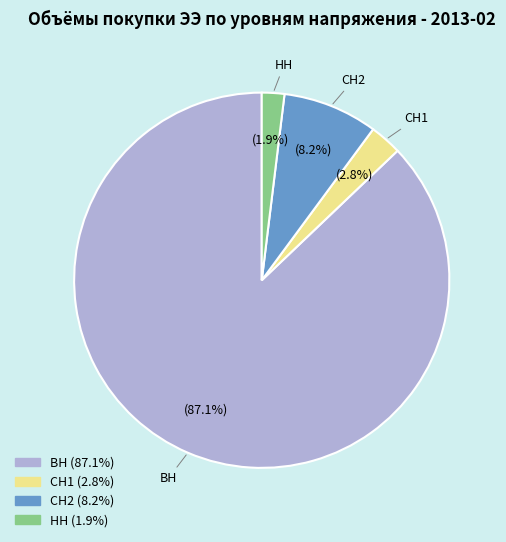

Rank the categories by value from highest to lowest.

ВН, СН2, СН1, НН